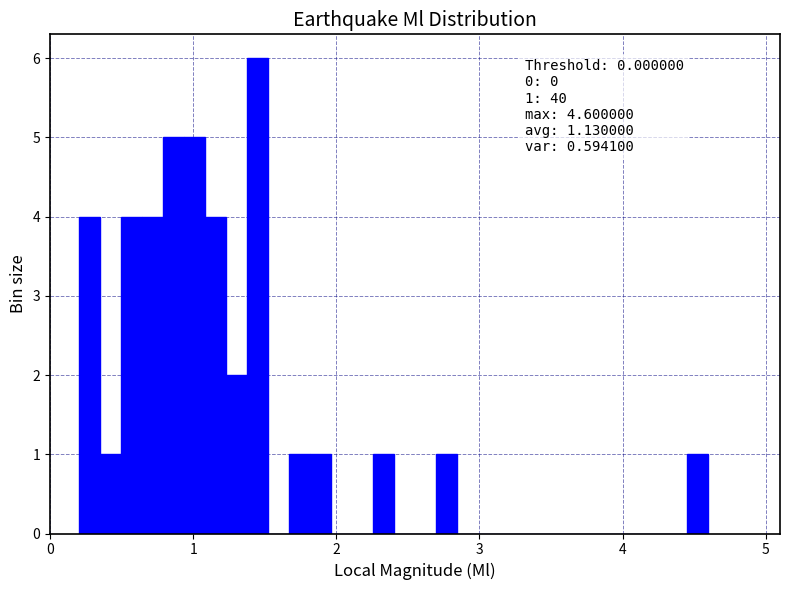

Around what value on the x-axis is the tallest bar? Give the approximate position of its centre, as read against the axis.

1.4